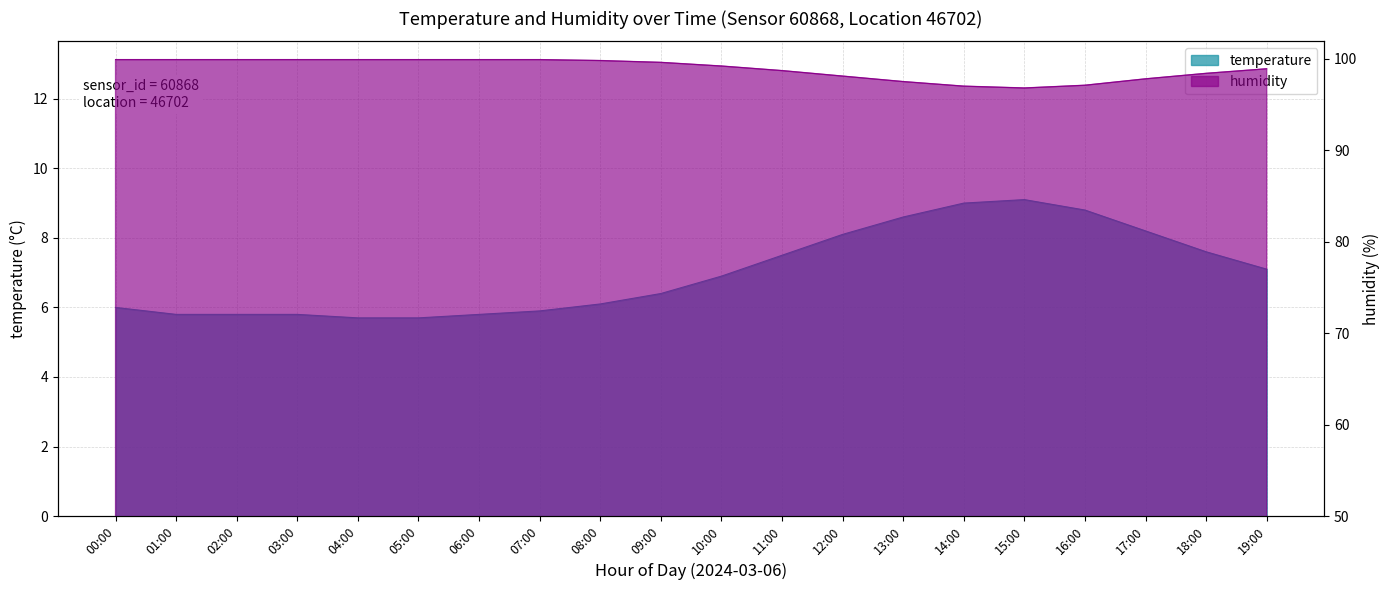

At which category is the sum across all series the highest?

11:00